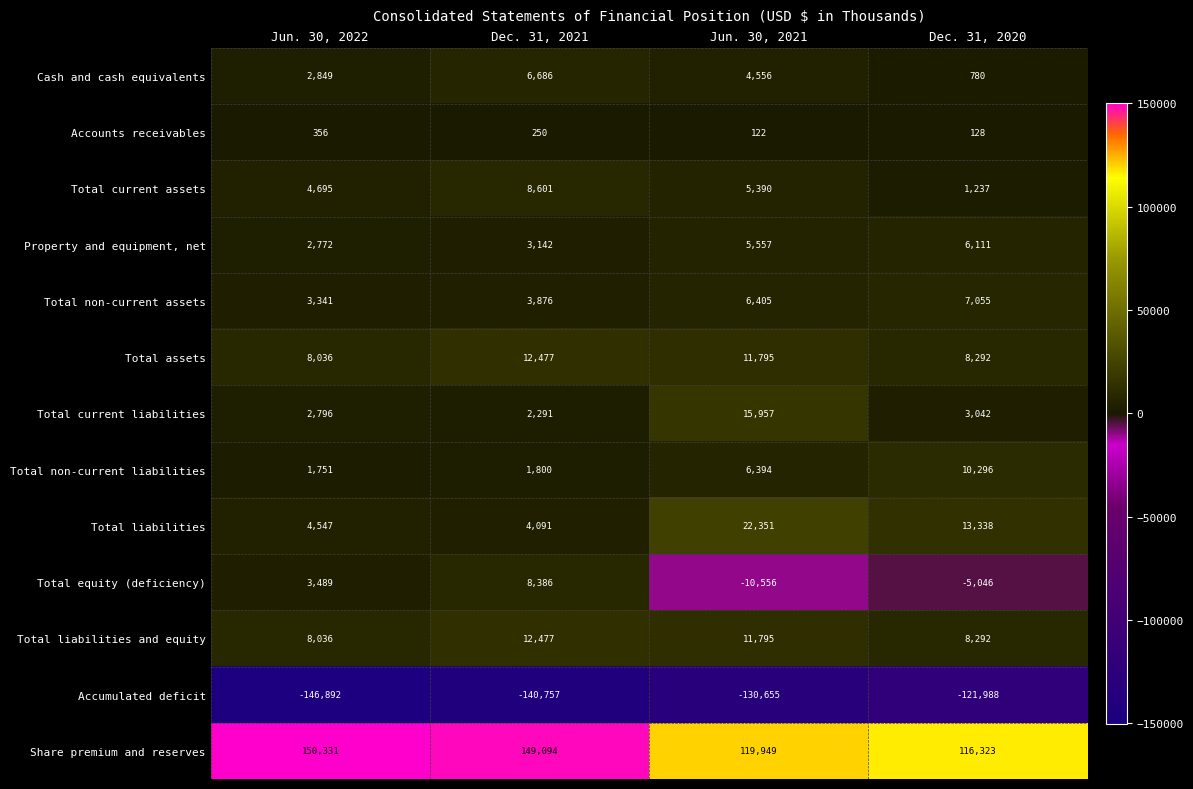

What is the total value across all series at Dec. 31, 2020?

47860